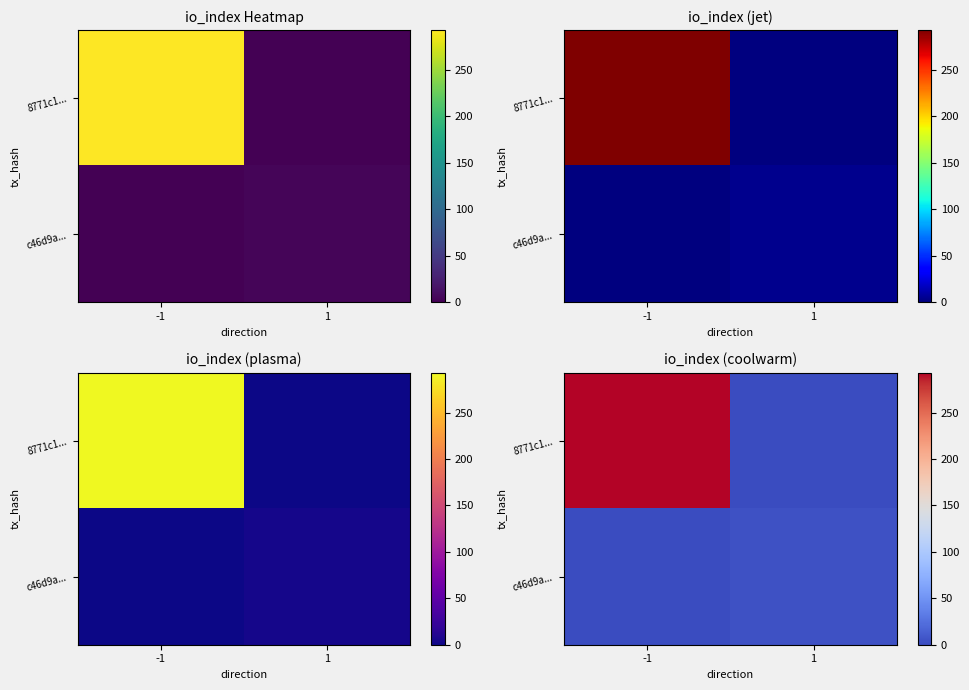

What is the sum of the c46d9a... values at 1 and -1?

4